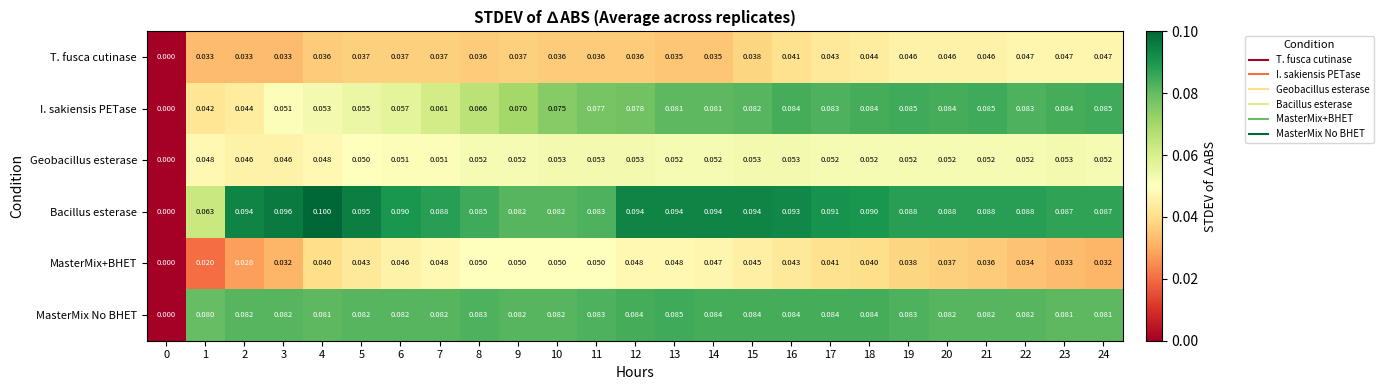

Which series has the largest range (max minus min)?

Bacillus esterase